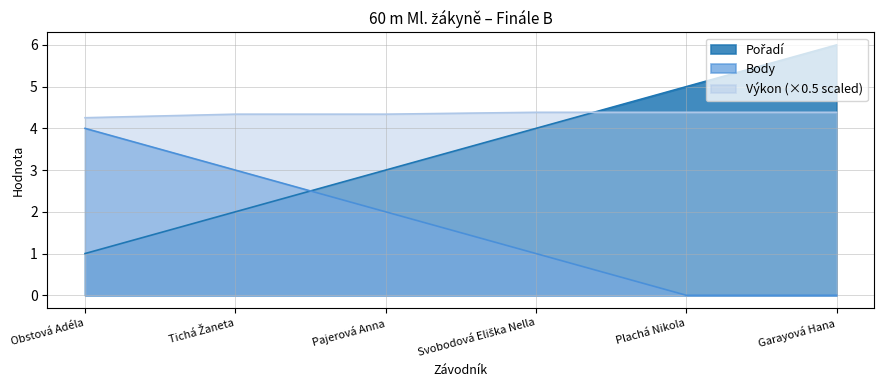

List the labels in order of Pořadí value, largest first.

Garayová Hana, Plachá Nikola, Svobodová Eliška Nella, Pajerová Anna, Tichá Žaneta, Obstová Adéla